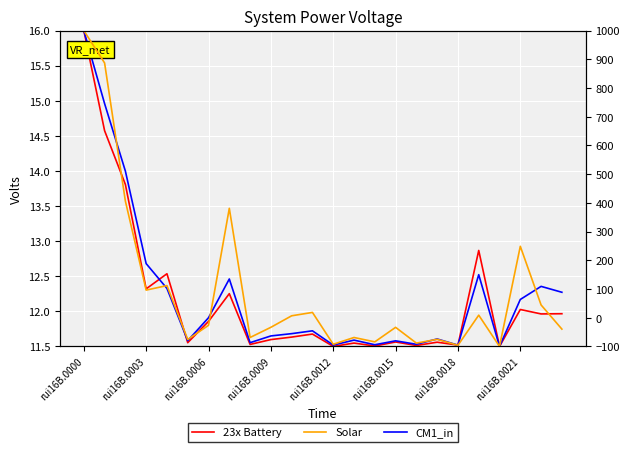

What is the difference between the Solar values at 8 and 19?

77.7